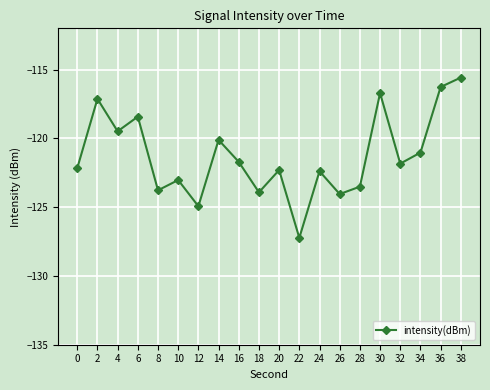

What is the average value?

-121.3